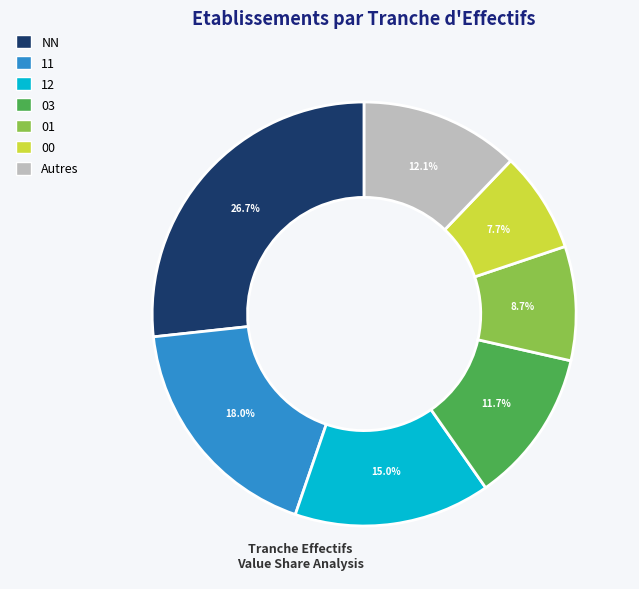

Does any single category account for the majority?

No